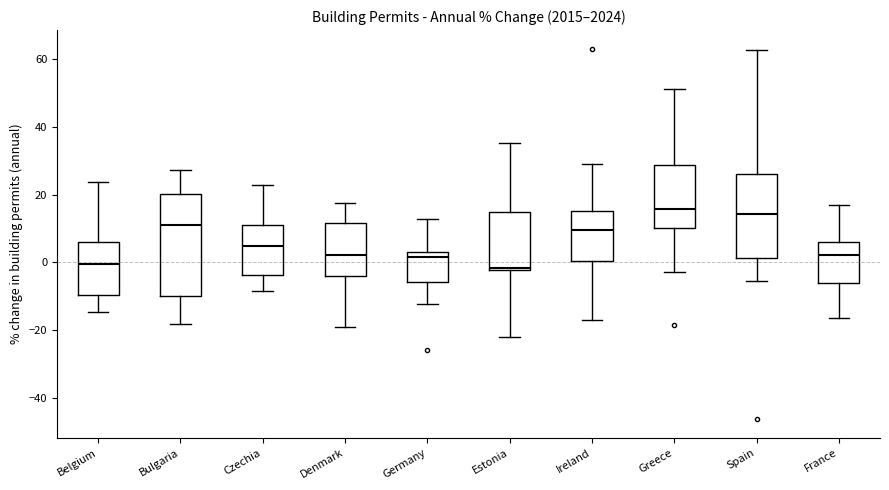

Which box is the tallest, from its lower edge to its upper edge?

Bulgaria